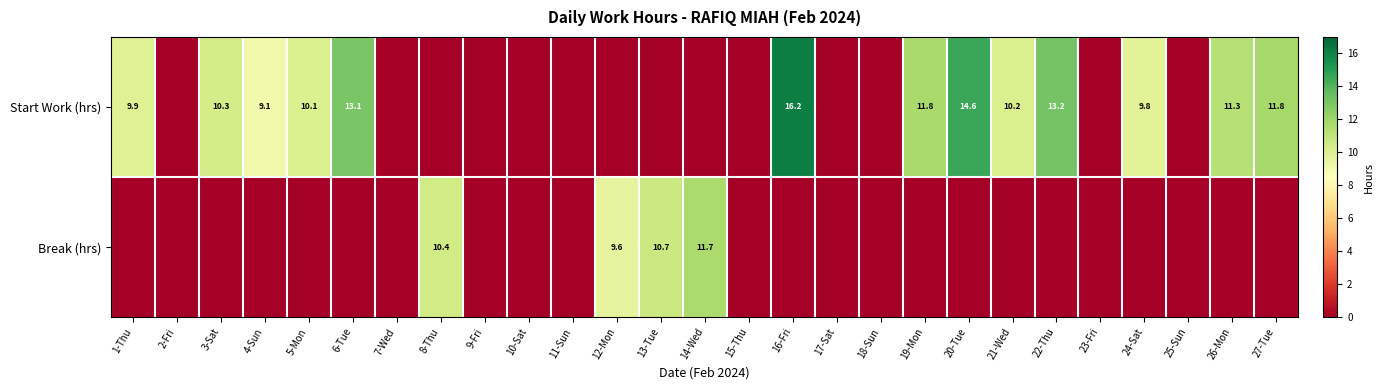

What value does the Start Work (hrs) series have at 27-Tue?

11.8